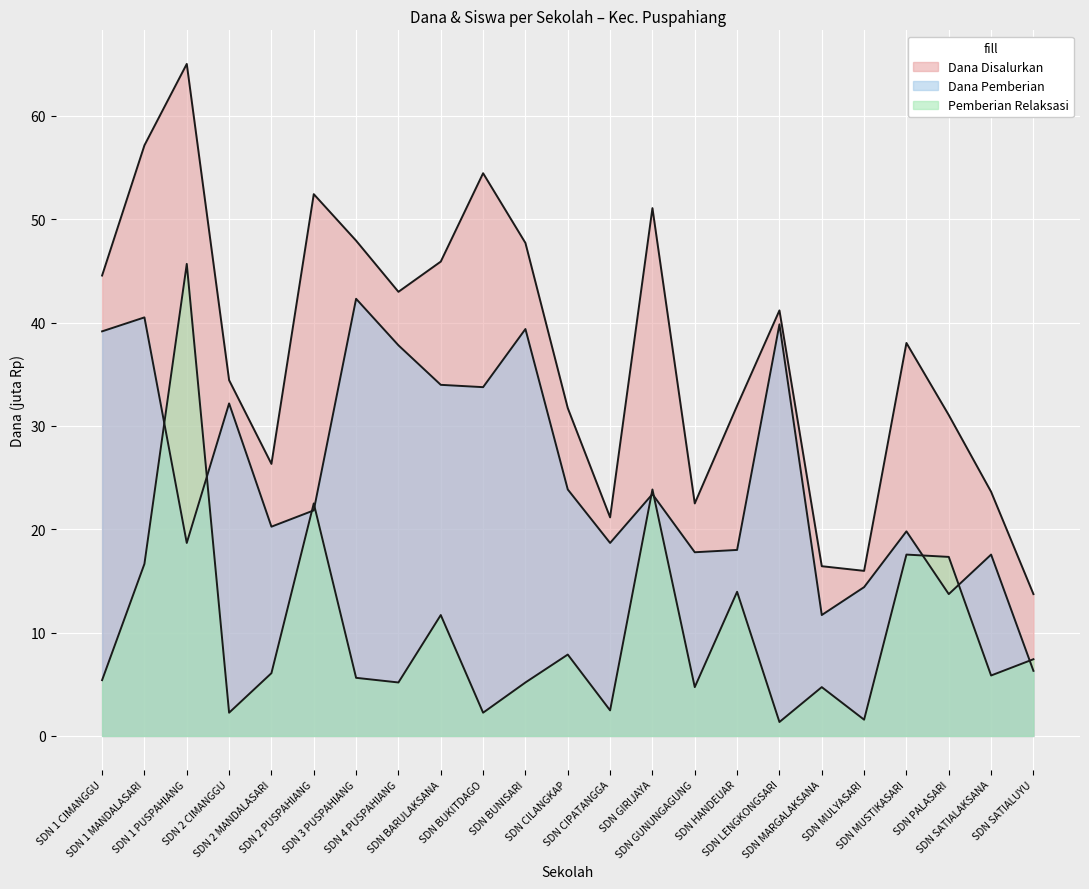

True or false: Dana Pemberian has a value of 12.5 at SDN GIRIJAYA.

False